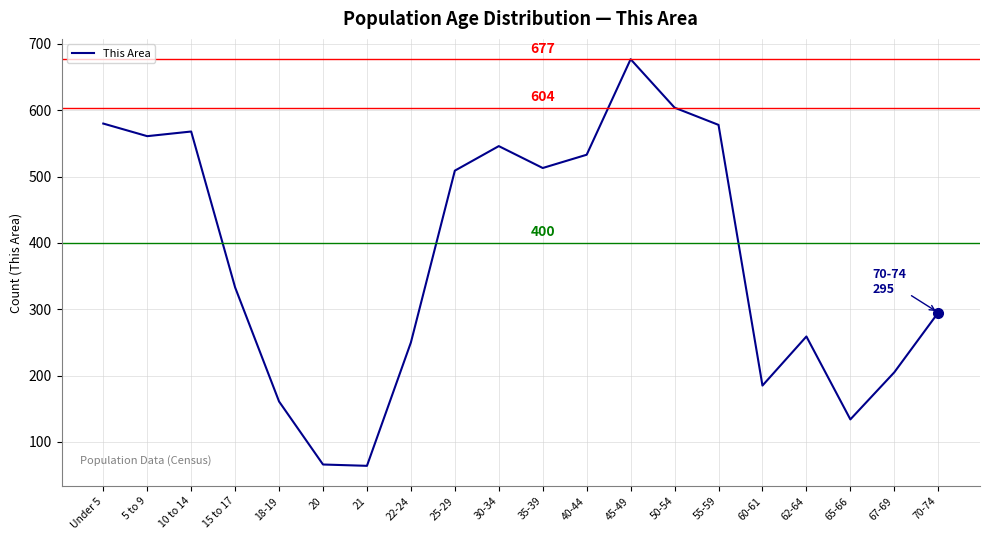

What is the maximum value shown in the chart?

677